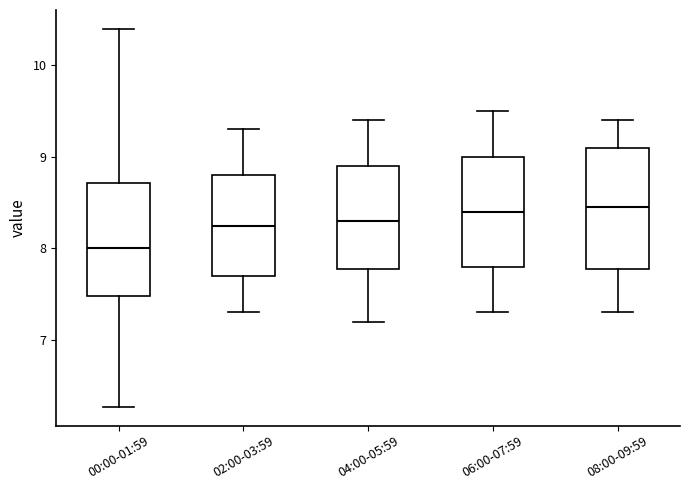

Where is the upper edge of the box for 00:00-01:59 on the y-axis? The values are not printed on the chart, so give them approximately, as read against the axis.

8.7